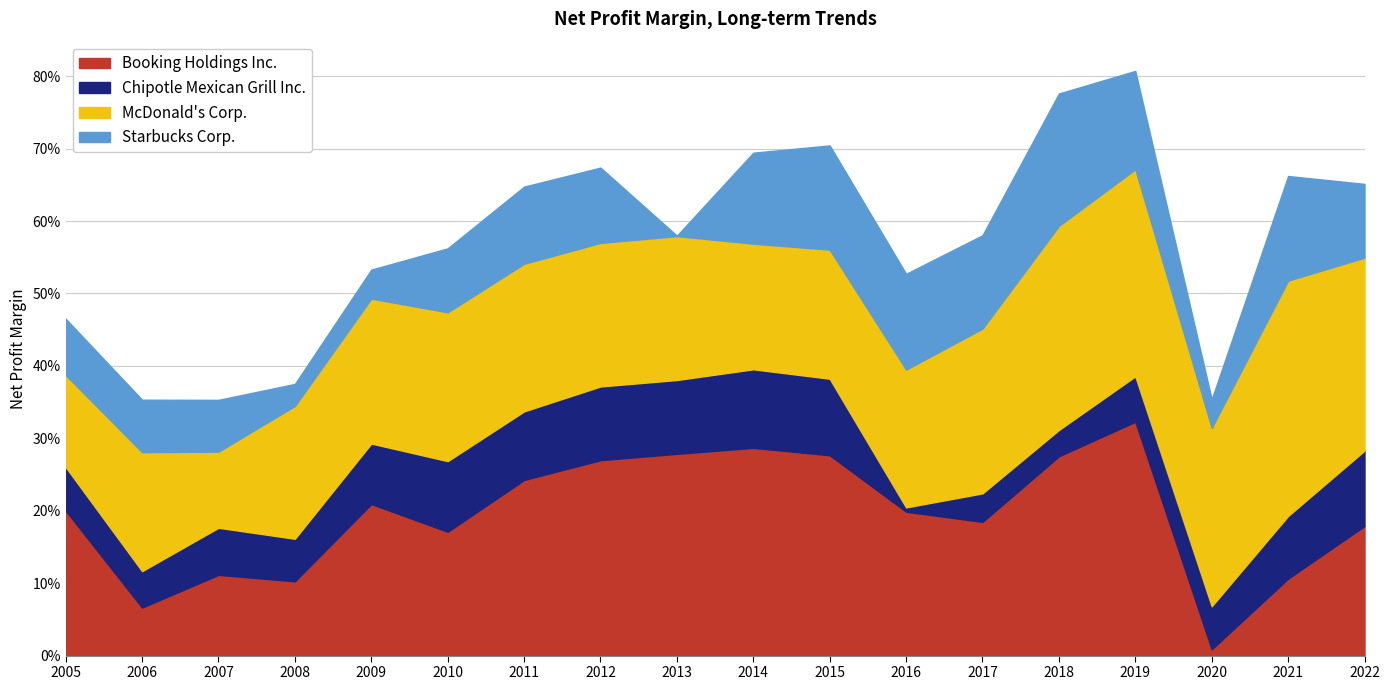

What is the average value of the Chipotle Mexican Grill Inc. series?

0.1